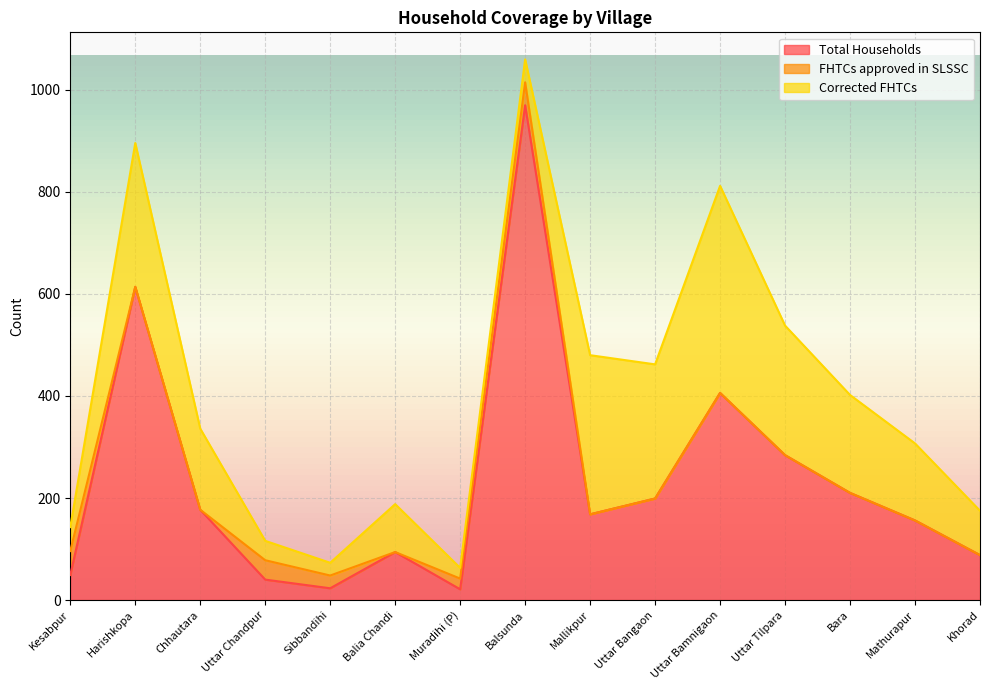

After their last crossing, which series has the higher values: FHTCs approved in SLSSC or Total Households?

Total Households